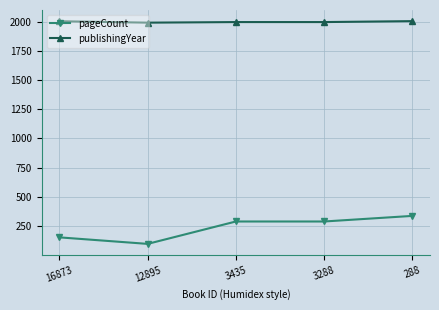

At which category does pageCount reach its first local valley?

12895